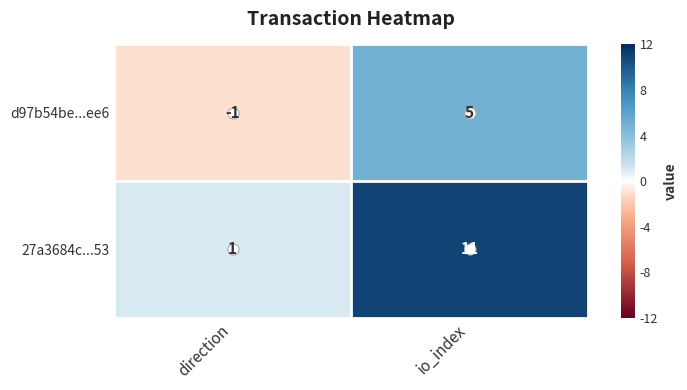

How many distinct data groups are displayed?

2